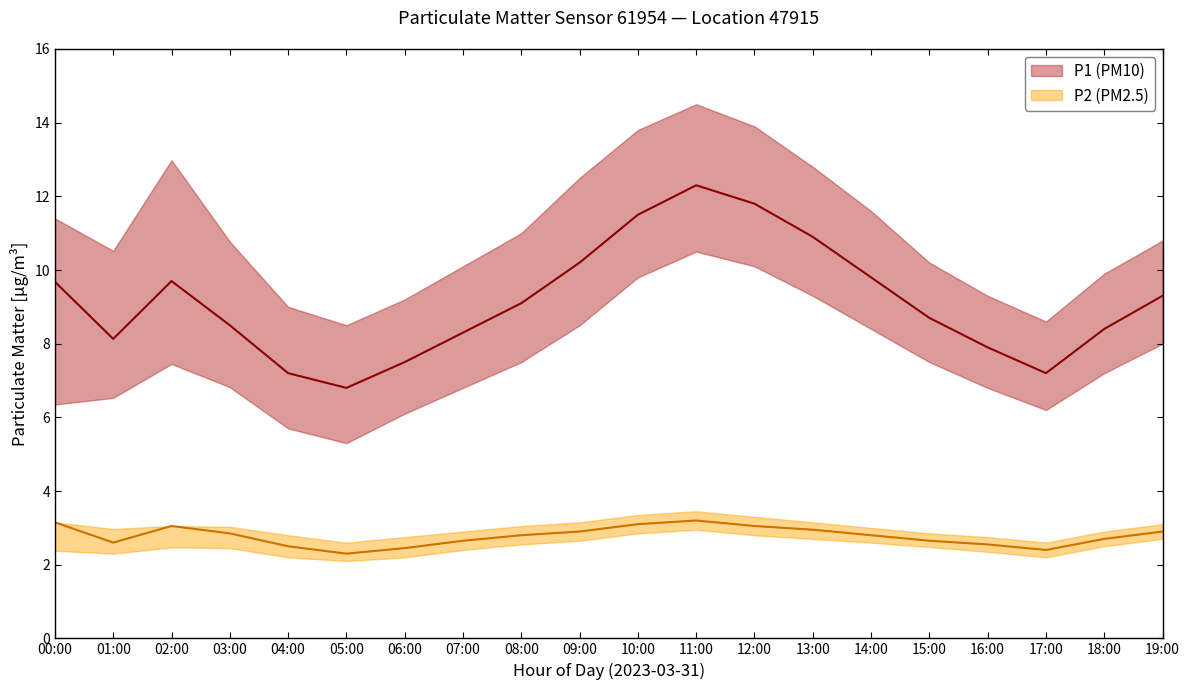

What is the label of the 13th point from the left?

12:00